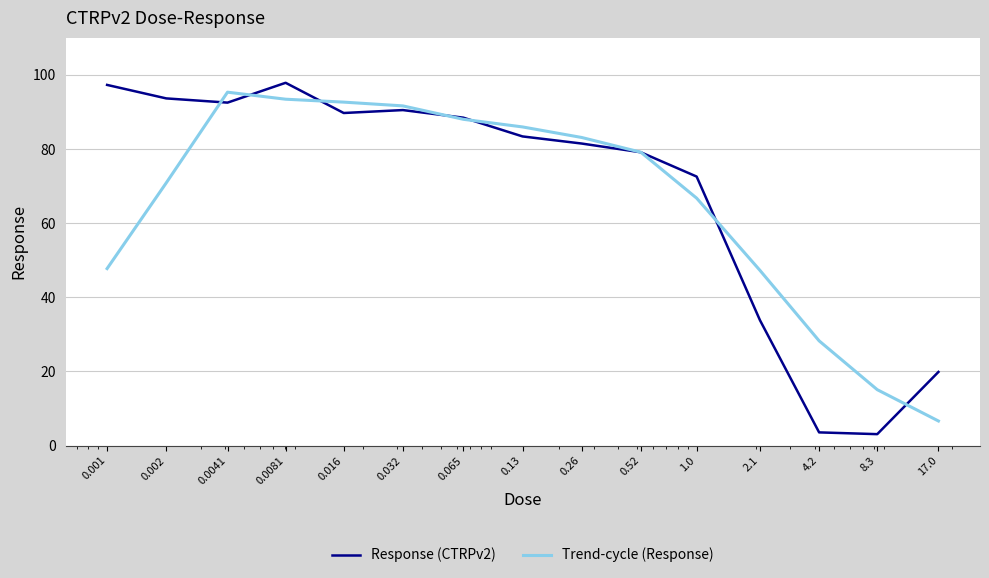

What is the minimum value for Trend-cycle (Response)?

6.6